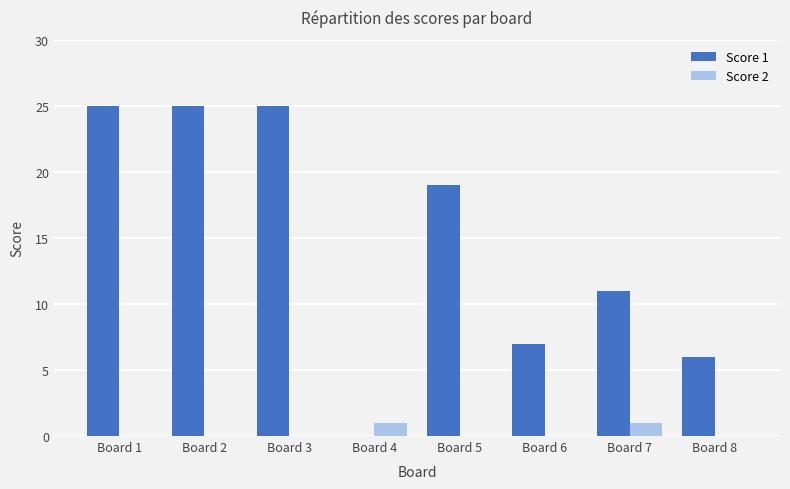

What is the difference between the Score 1 values at Board 5 and Board 6?

12